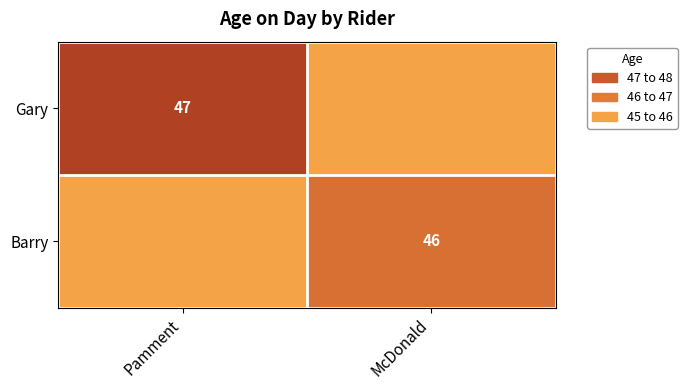

Is it true that Gary equals 31 at Pamment?

False